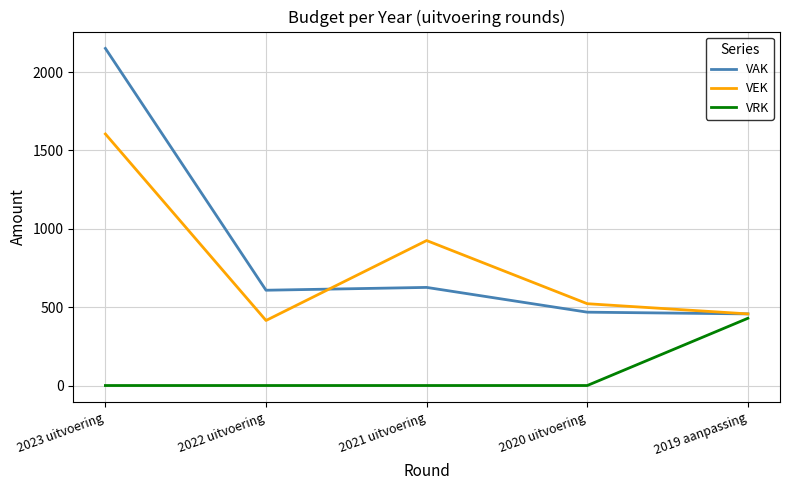

What is the difference between the maximum and second lowest values in the VRK series?

429